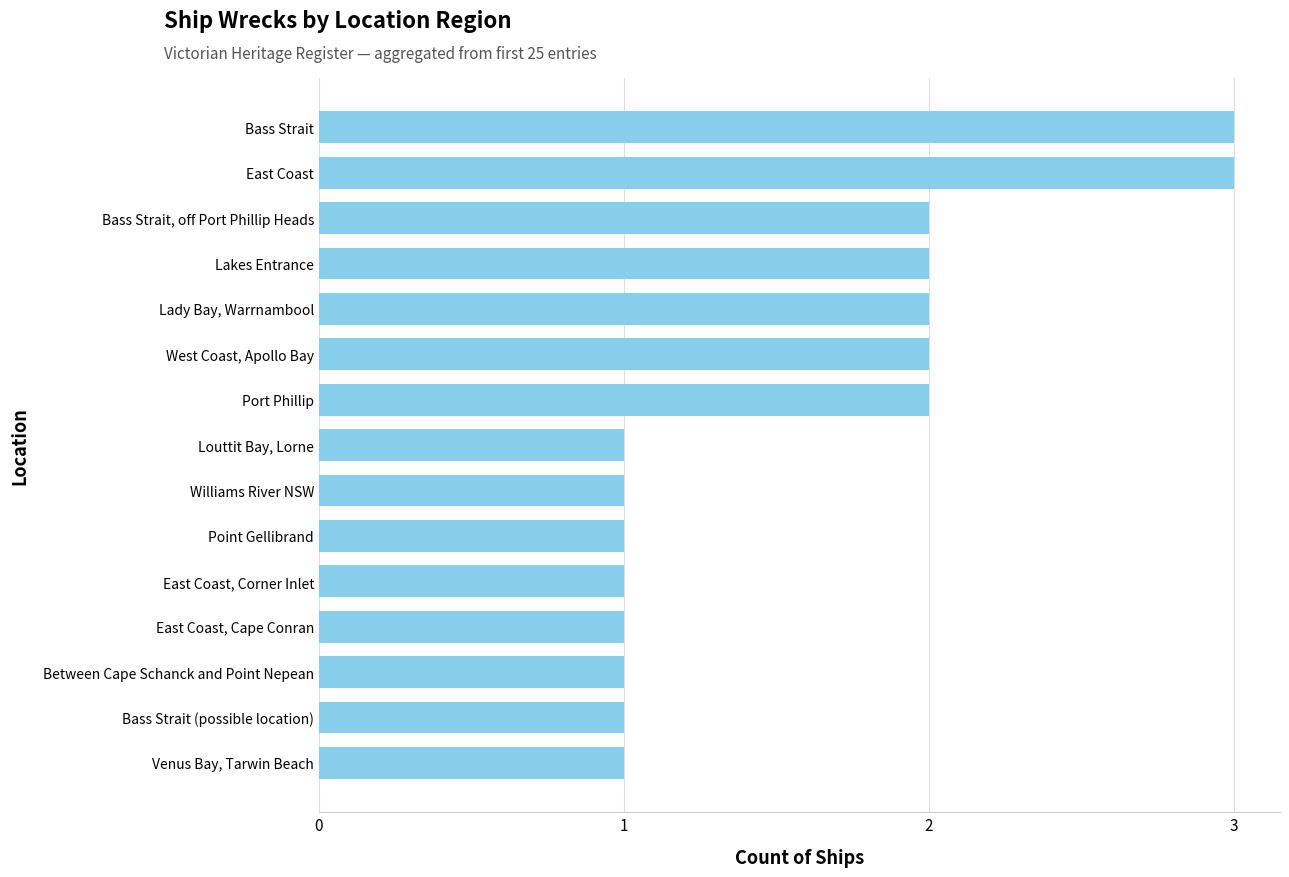

Which has a higher value, Port Phillip or Louttit Bay, Lorne?

Port Phillip